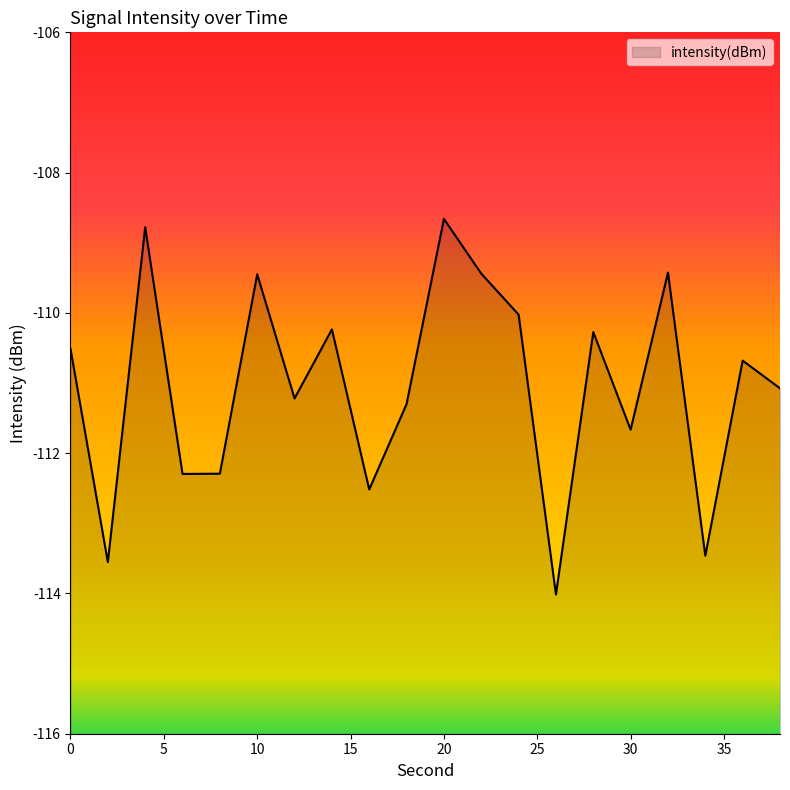

What is the value of the 19th point from the left?

-110.7